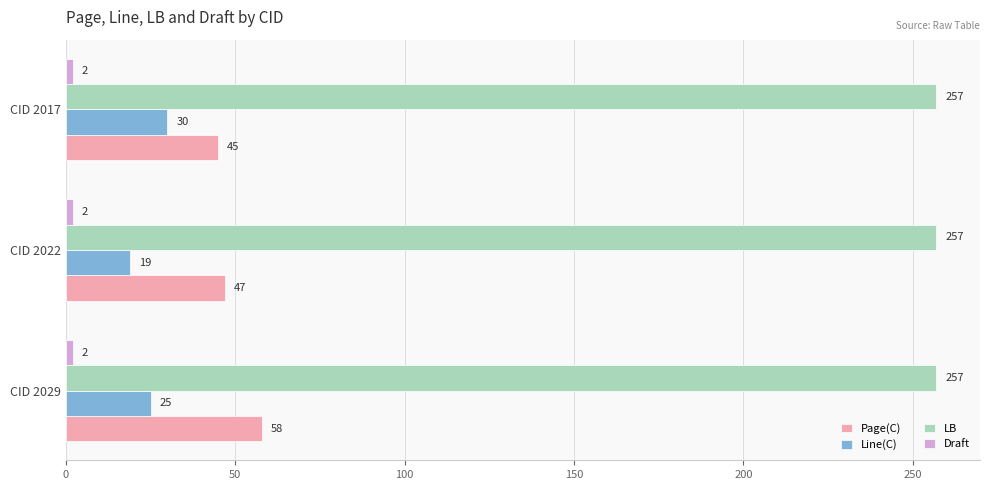

How many distinct data groups are displayed?

4